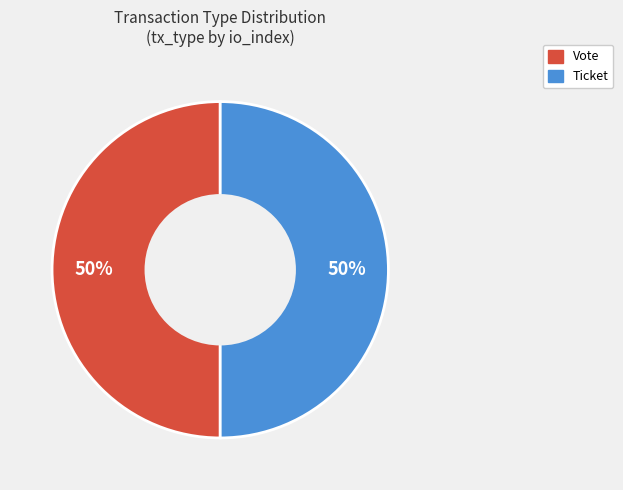

To the nearest percent, what is the average slice percentage?

50%